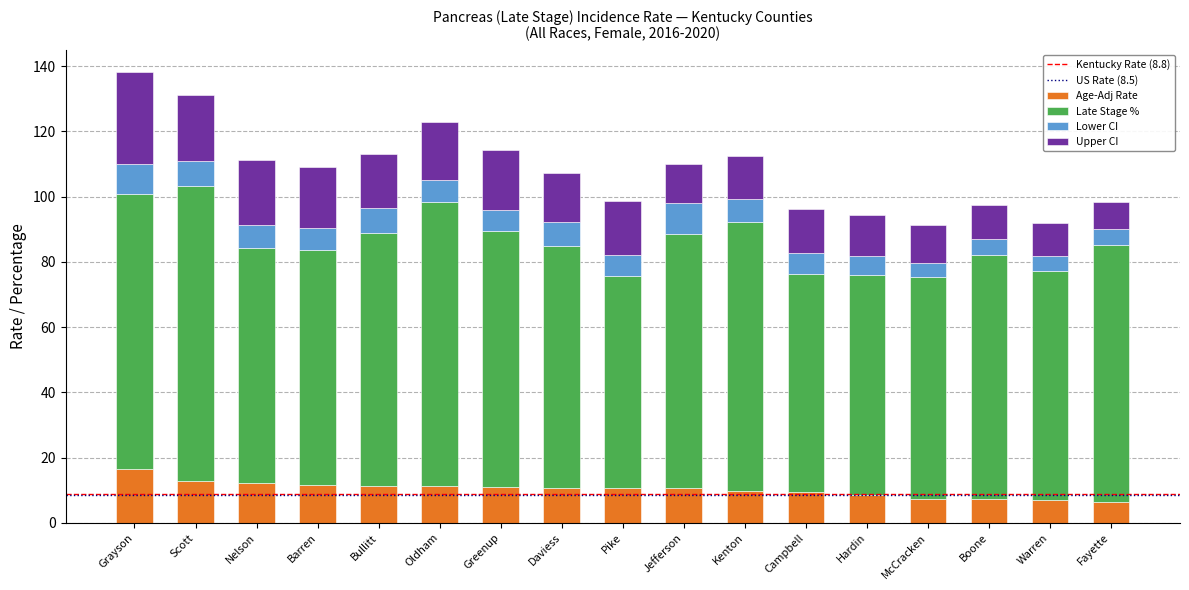

Count the number of categories in the chart.

17